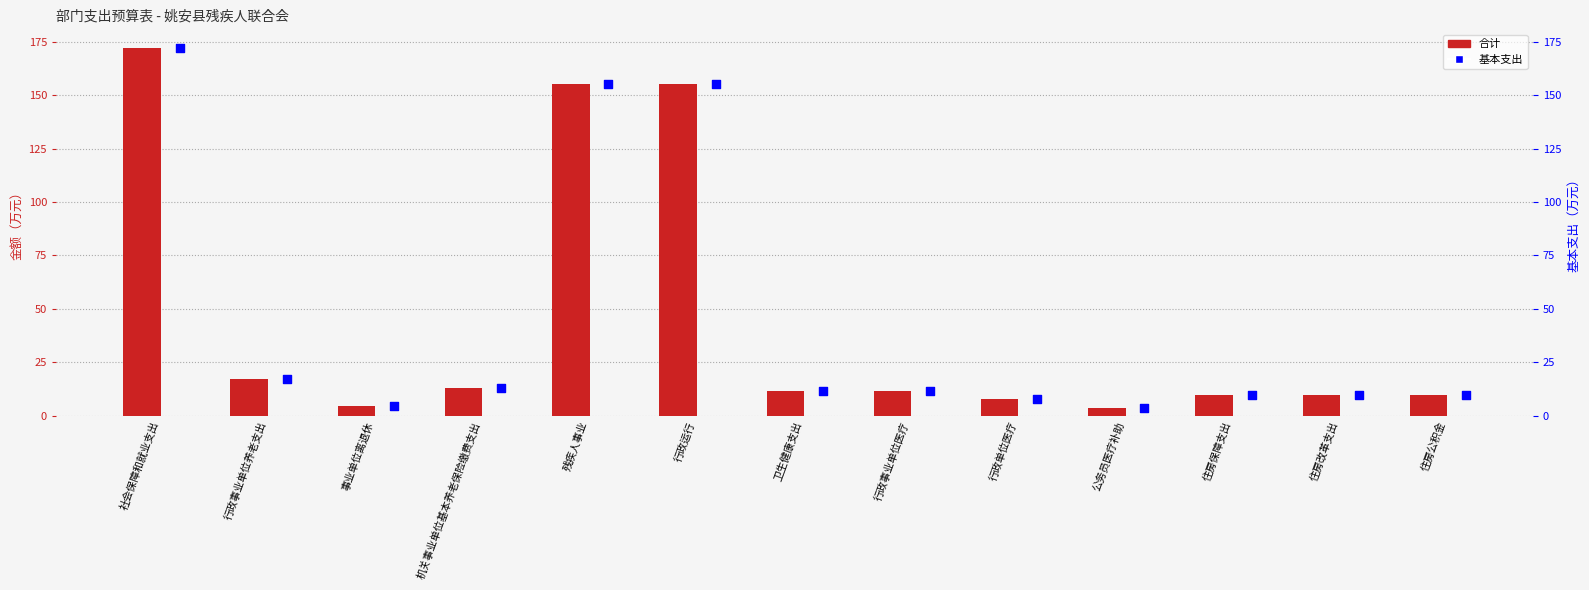

Is the value of 合计 at 行政单位医疗 greater than the value of 基本支出 at 行政运行?

No